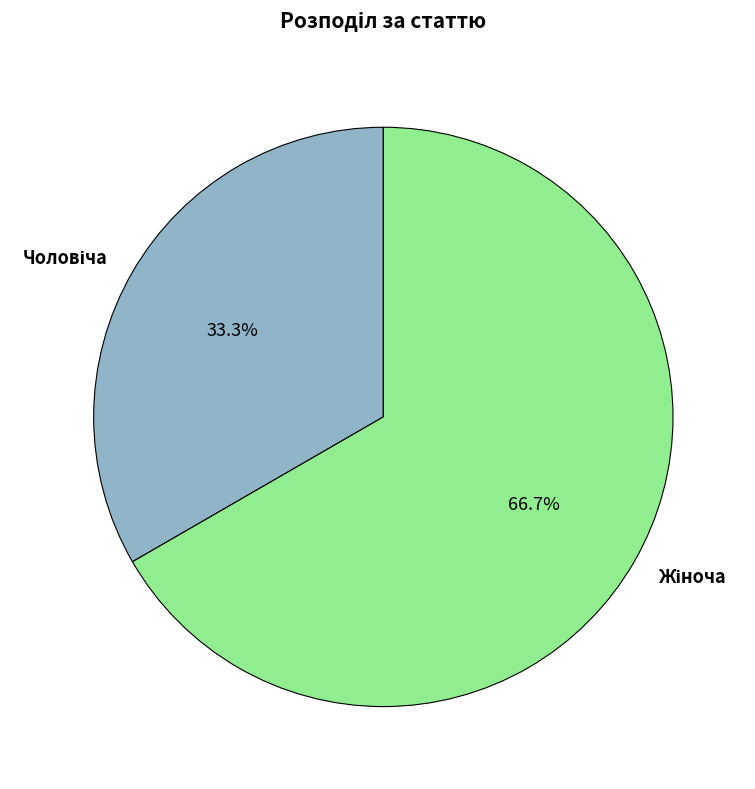

To the nearest percent, what is the difference between the largest and smallest slice percentages?

33%